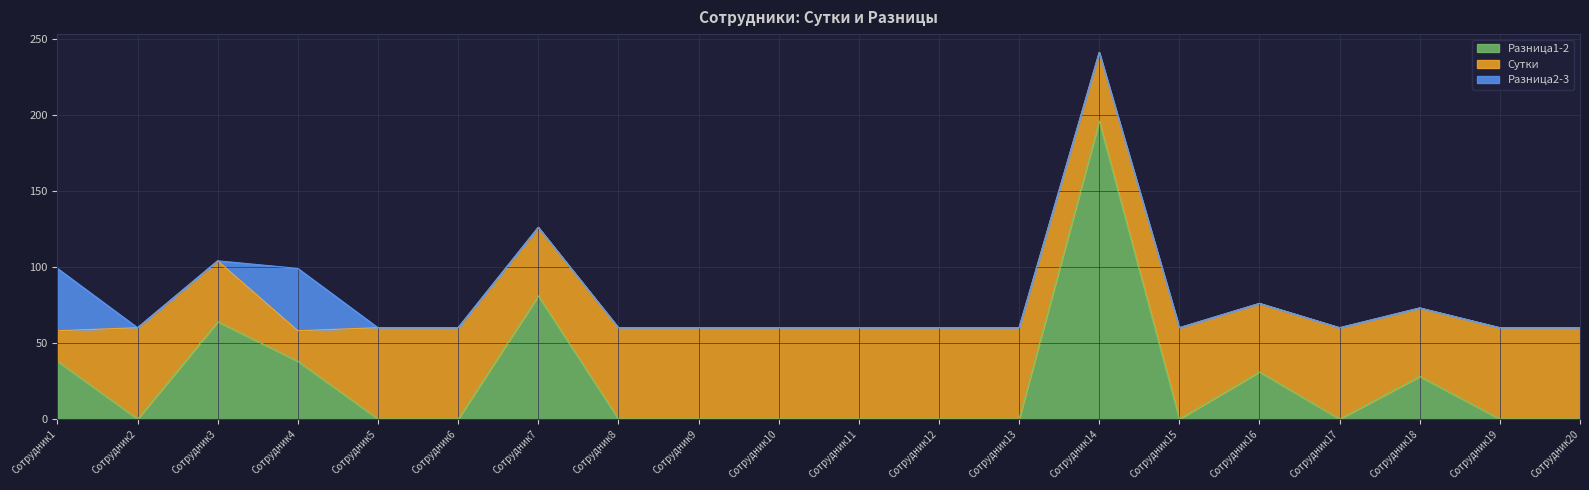

Count the number of data series in this chart.

3